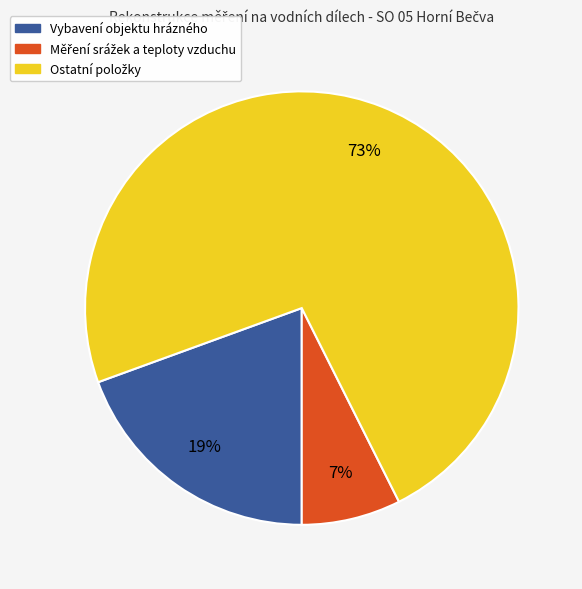

Does any single category account for the majority?

Yes